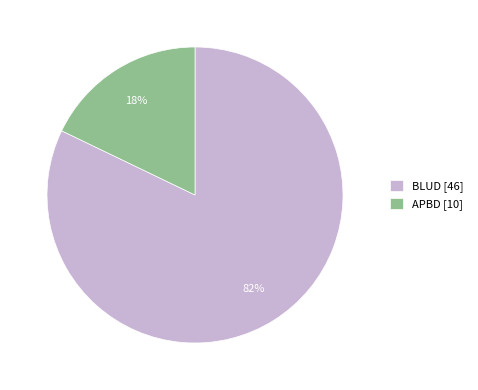

The APBD slice represents 26% of the pie. True or false?

False